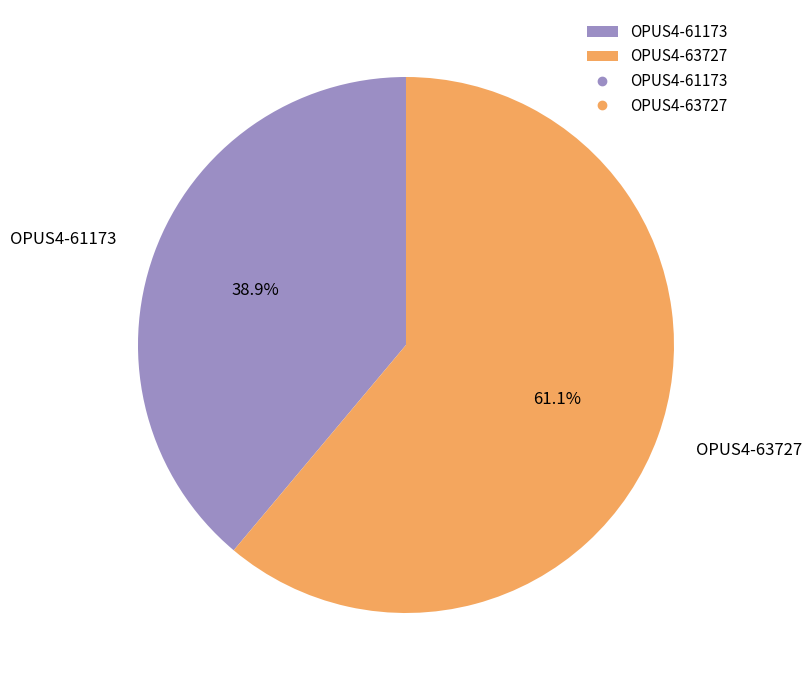

Count the number of slices in the pie.

2